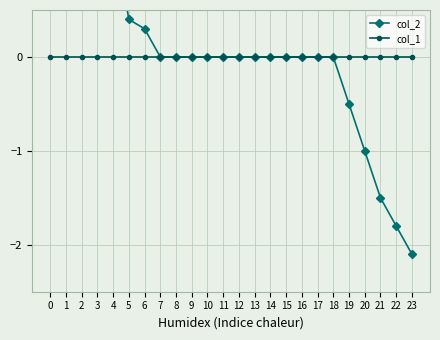

Is it true that col_2 equals 2.3 at 13?

False